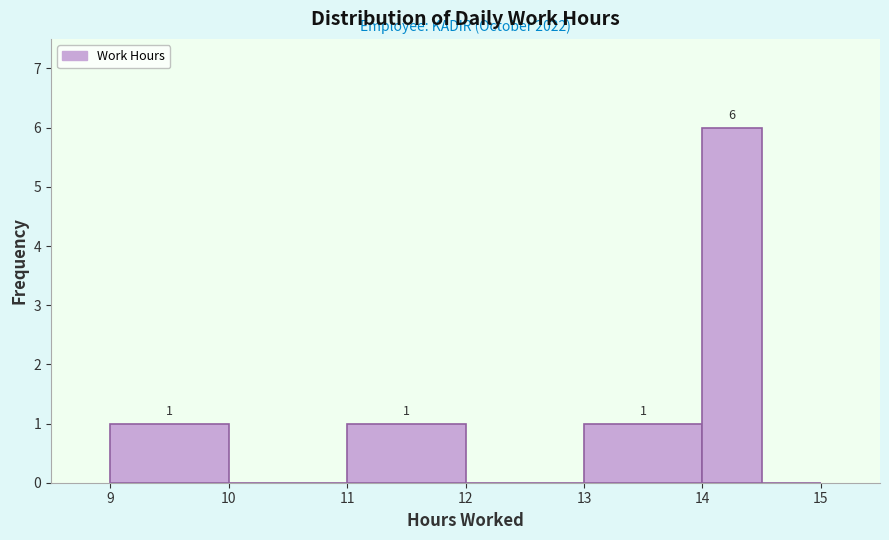

Which range on the x-axis has the tallest bar?

14.0 to 14.5